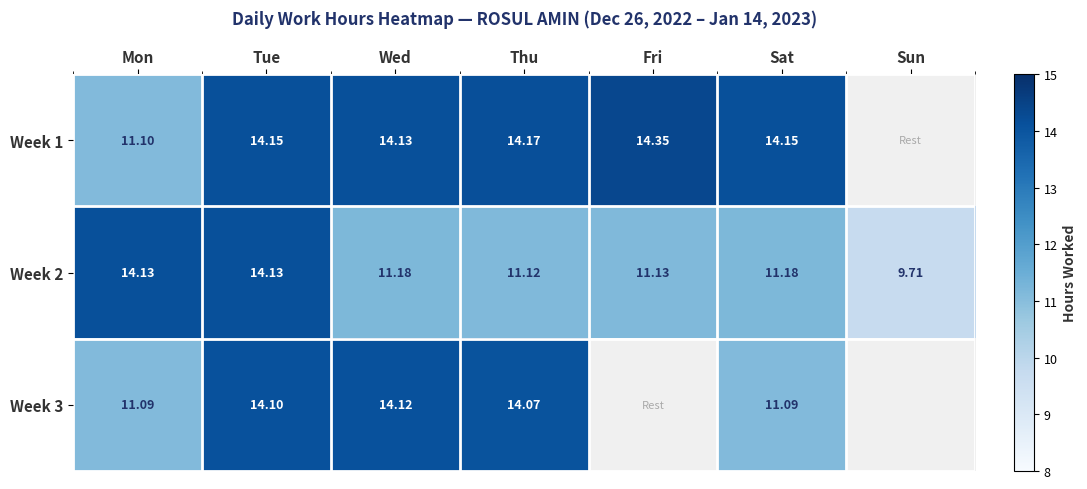

At which label does Week 2 first exceed 11?

Mon